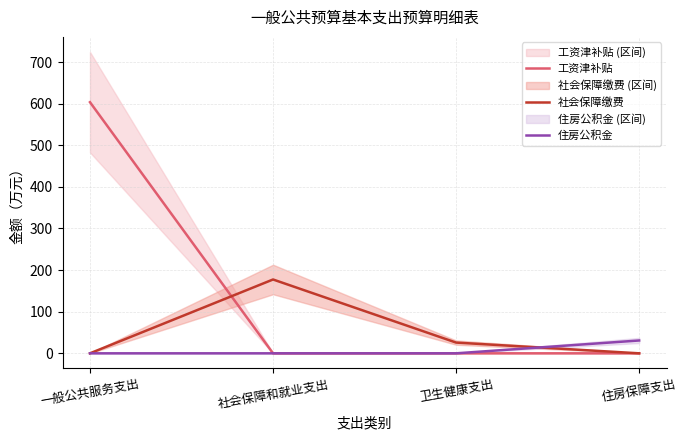

Does the chart display data point markers on the line(s)?

No